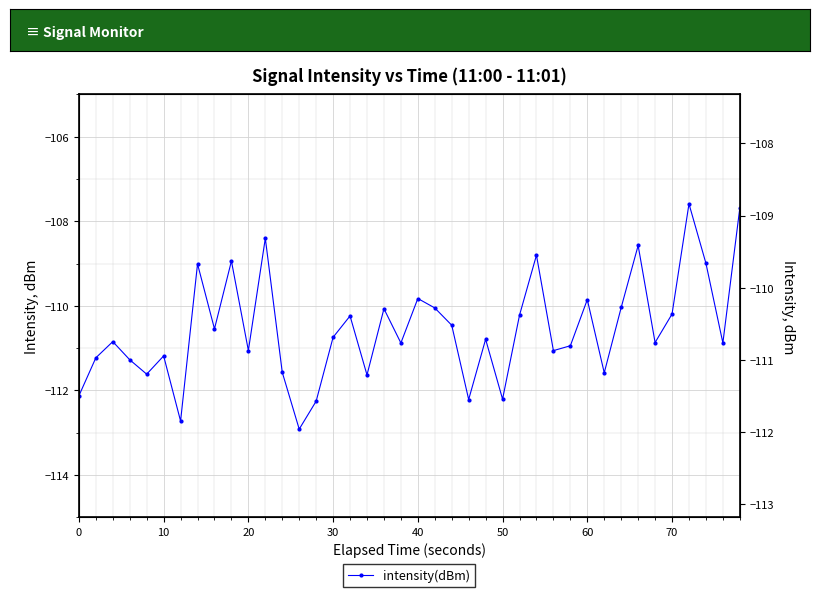

What is the average value?

-110.6